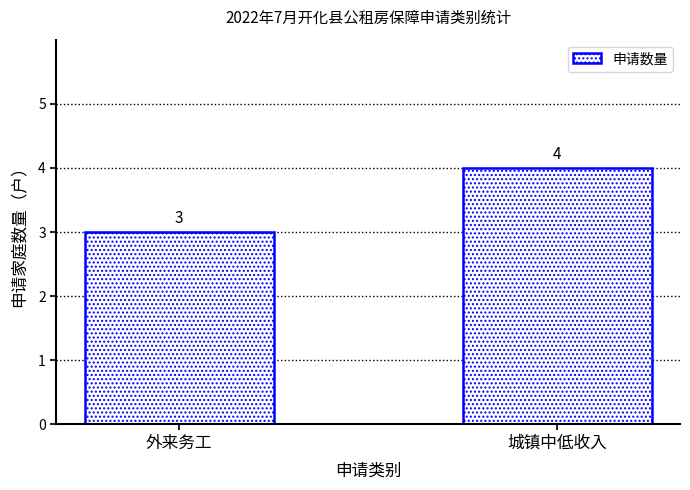

True or false: the data shows 2 at 外来务工.

False